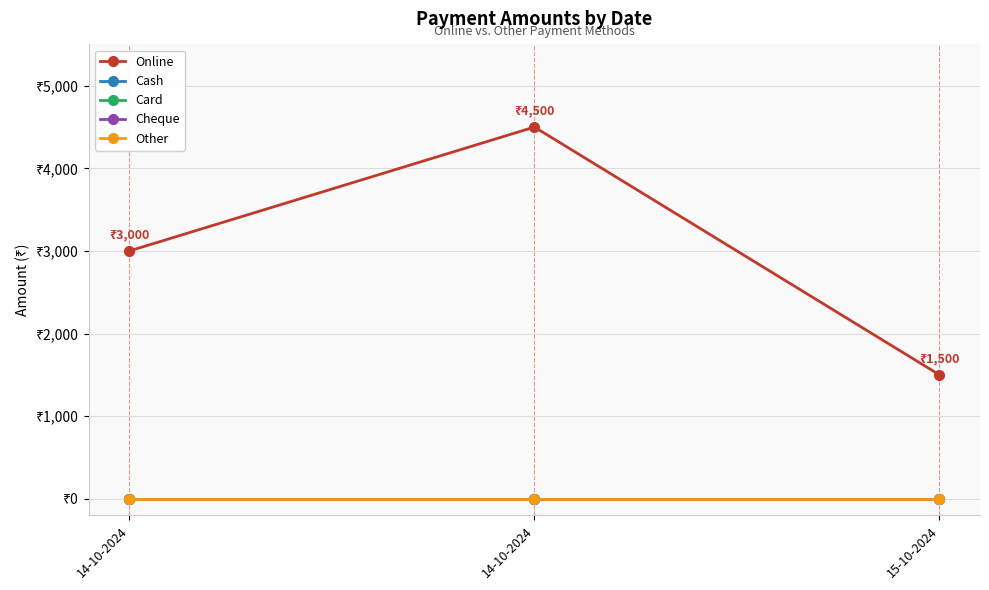

What is the maximum value shown in the chart?

4500